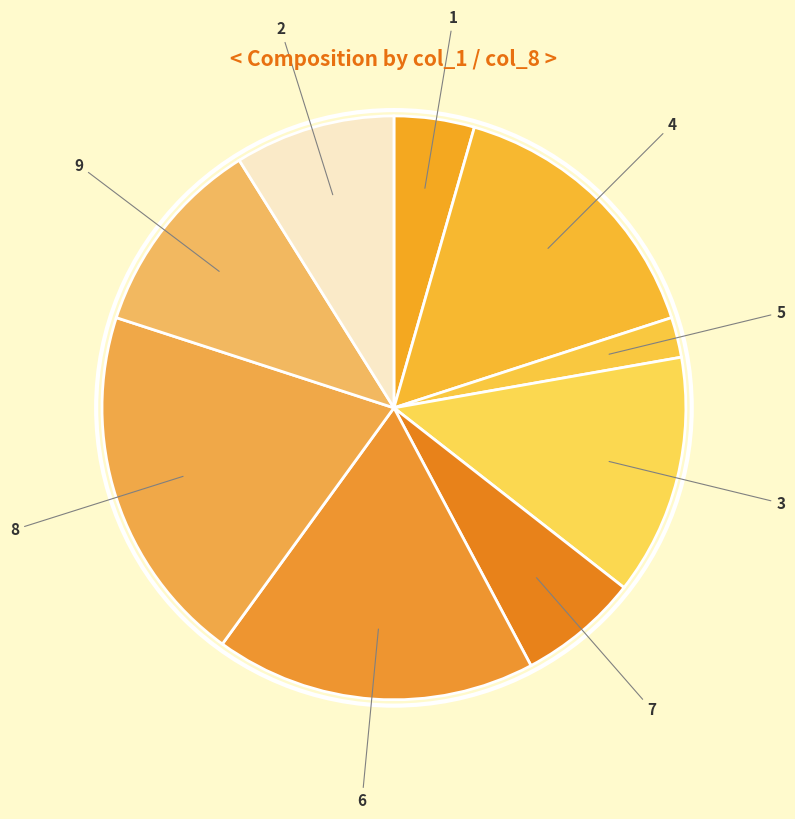

Count the number of slices in the pie.

9